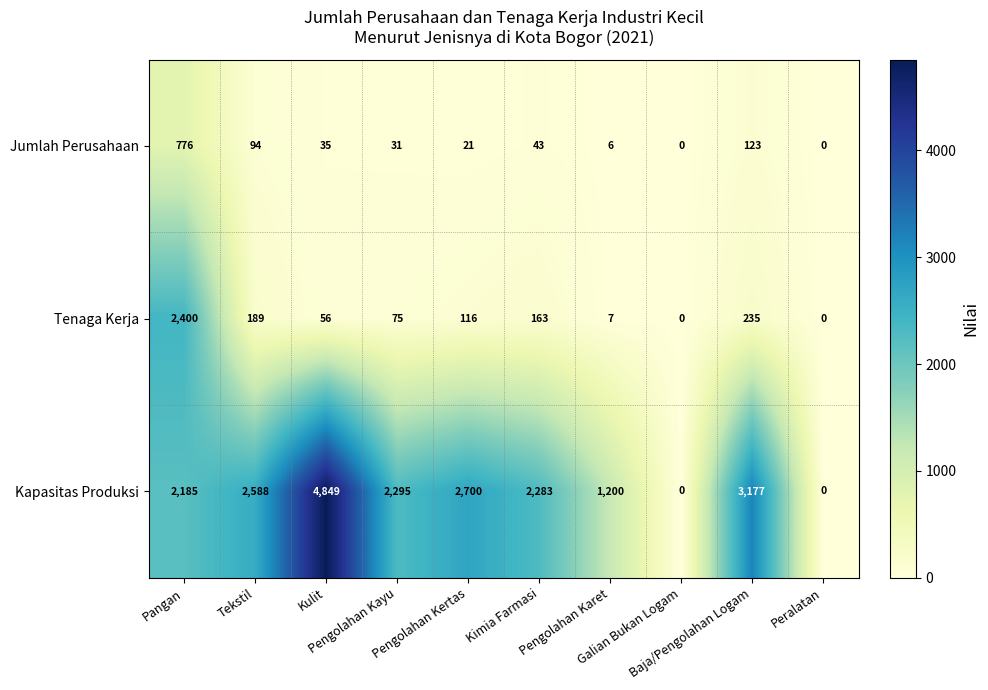

Rank the series by their maximum value, from highest to lowest.

Kapasitas Produksi, Tenaga Kerja, Jumlah Perusahaan